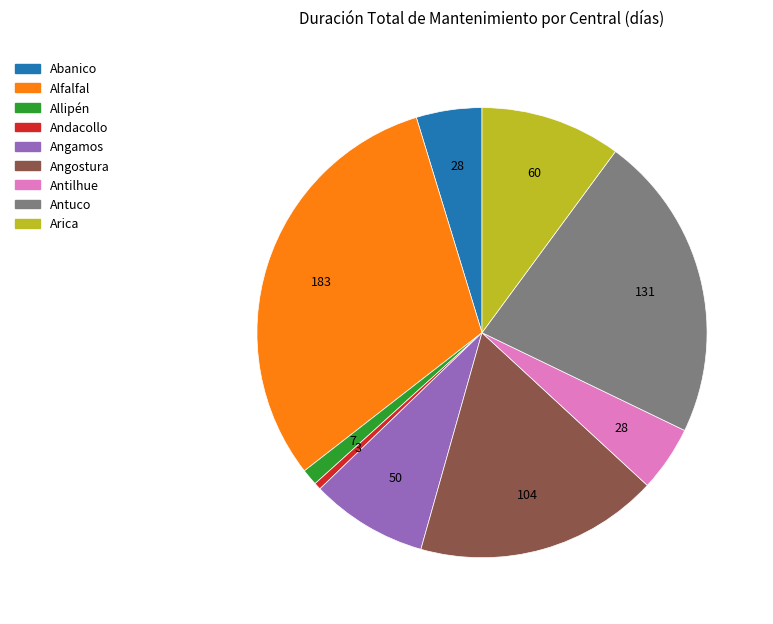

Count the number of slices in the pie.

9